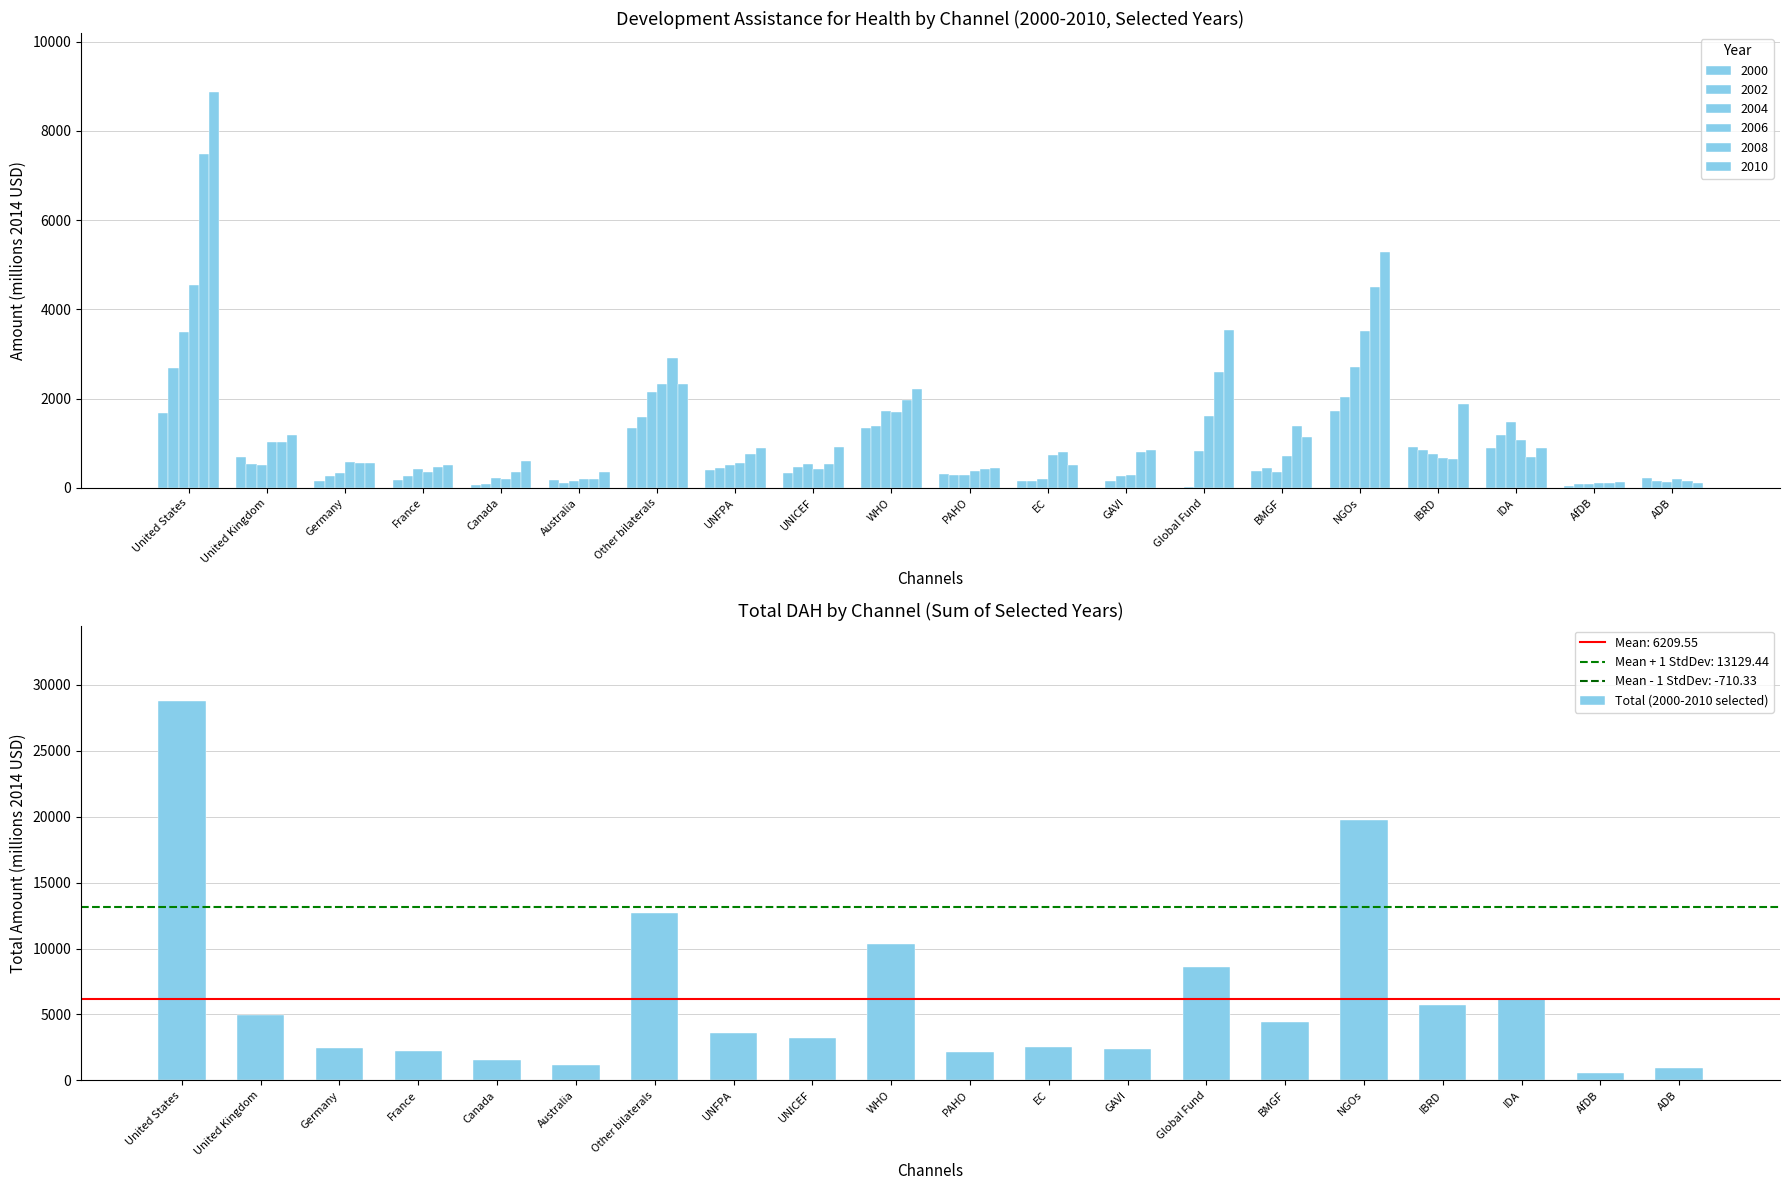

What is the value of the 13th bar from the left?

2354.0